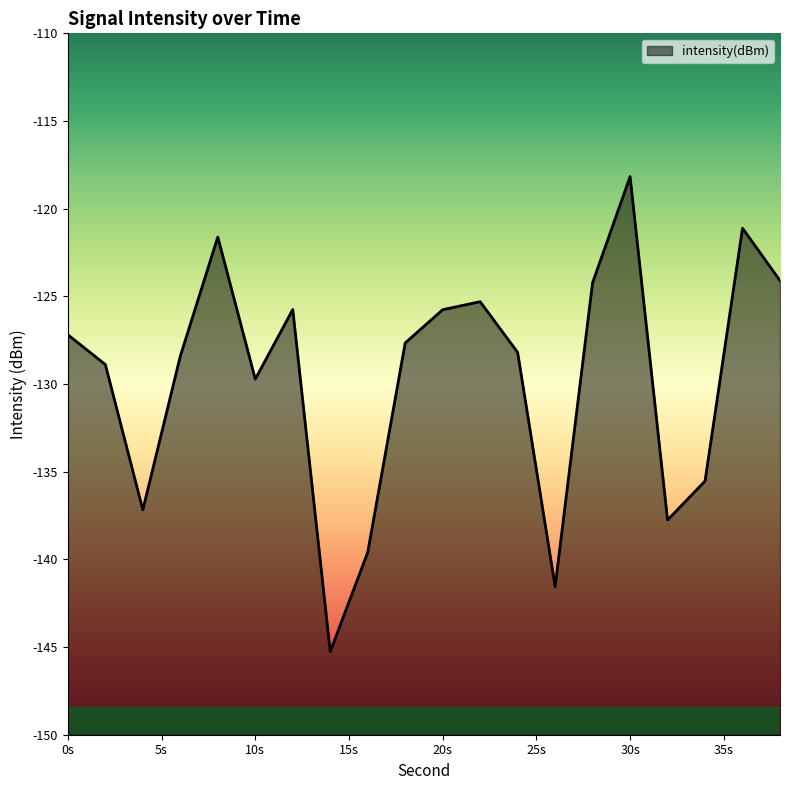

At which category does the data reach its first local valley?

4